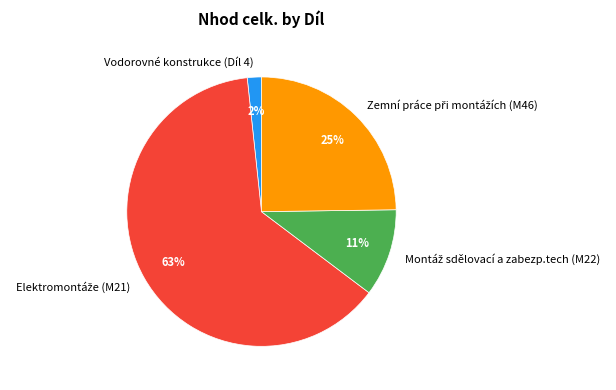

To the nearest percent, what is the average slice percentage?

25%